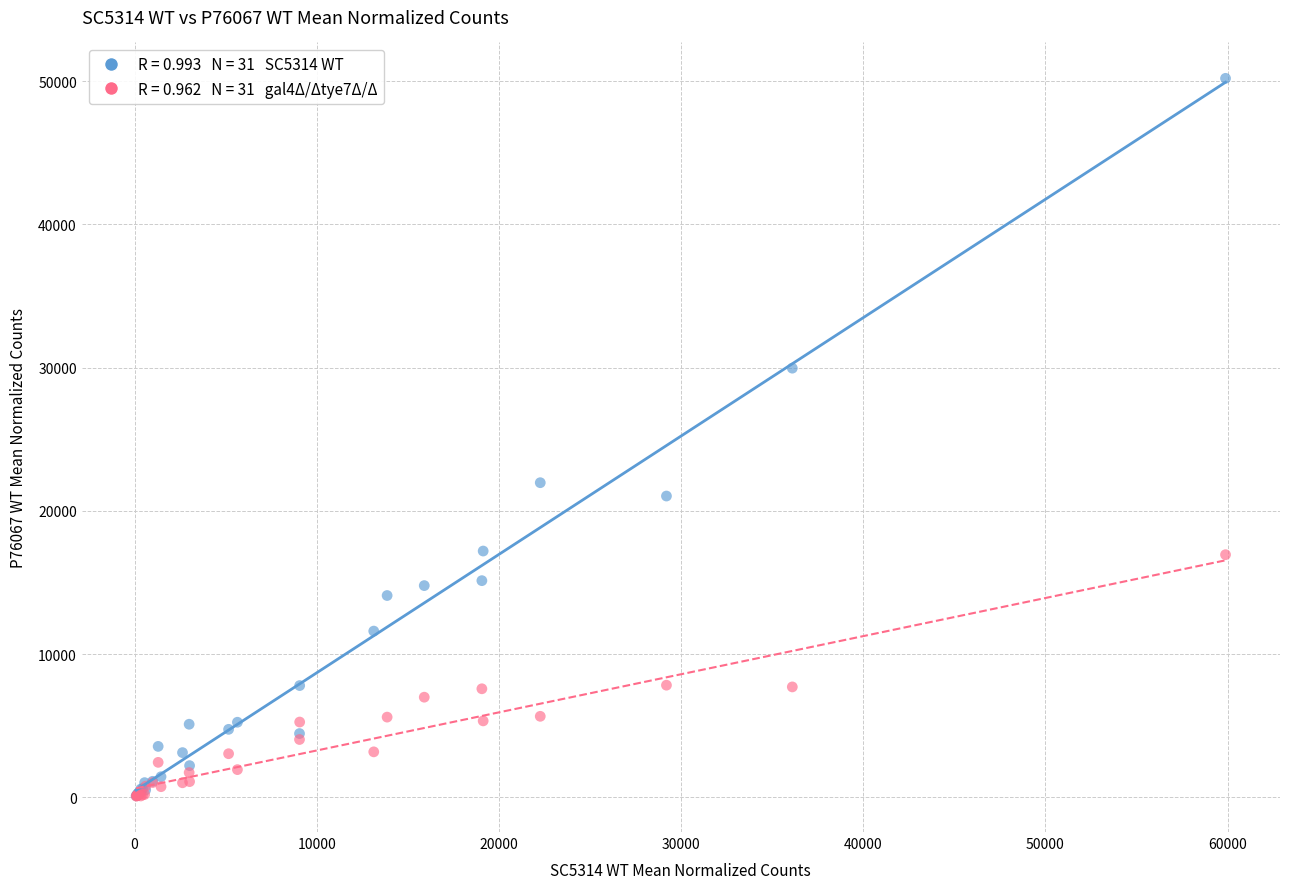

Across all series, what Y value is closest to 25132?

21958.7